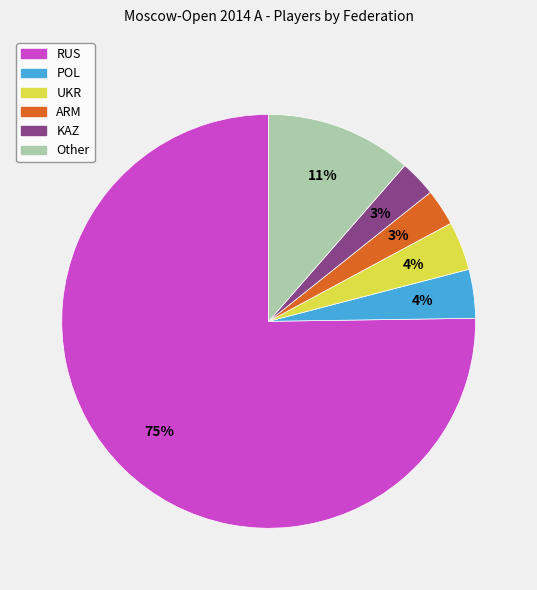

Which has a higher value, Other or UKR?

Other